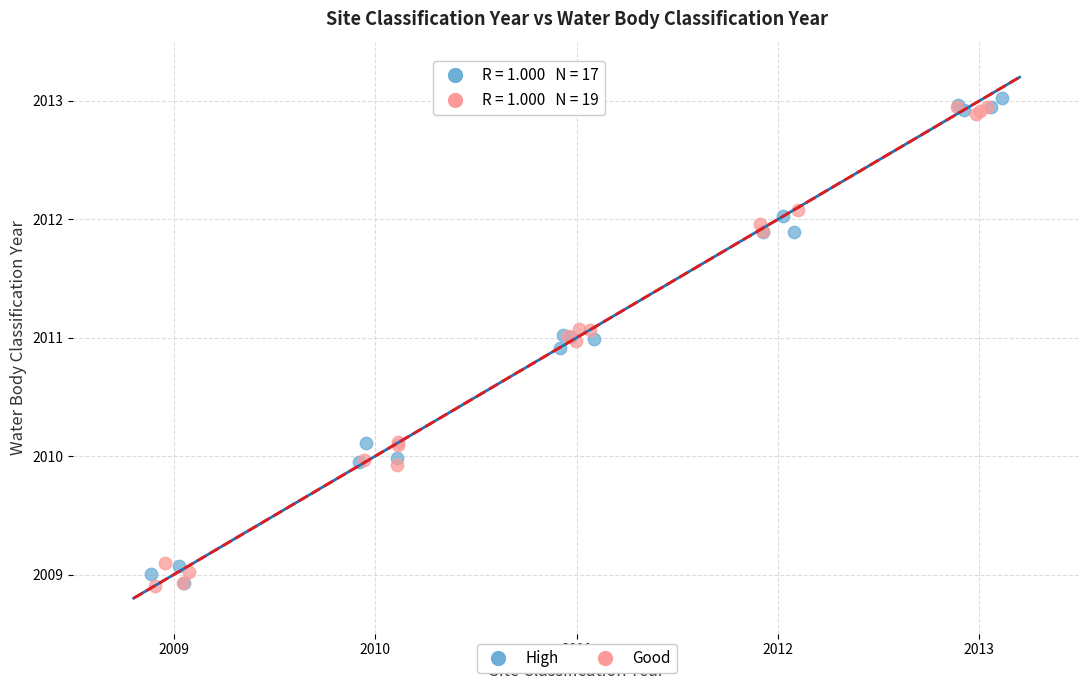

What are all the series names shown in the legend?

High, Good